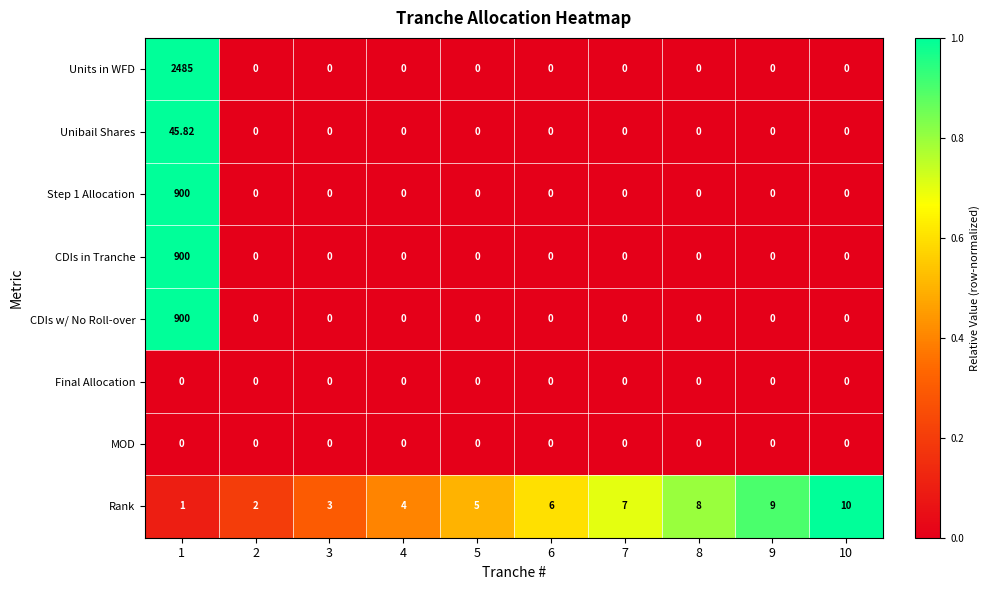

What is the maximum value shown in the chart?

2485.0